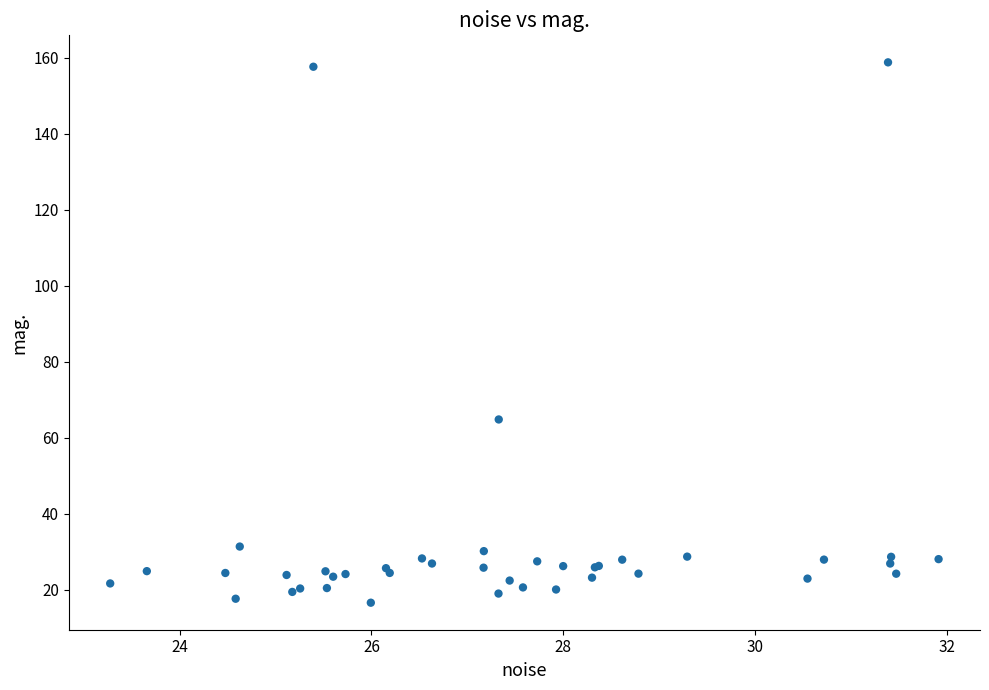

What Y value in the scatter plot is closest to 87?

64.8